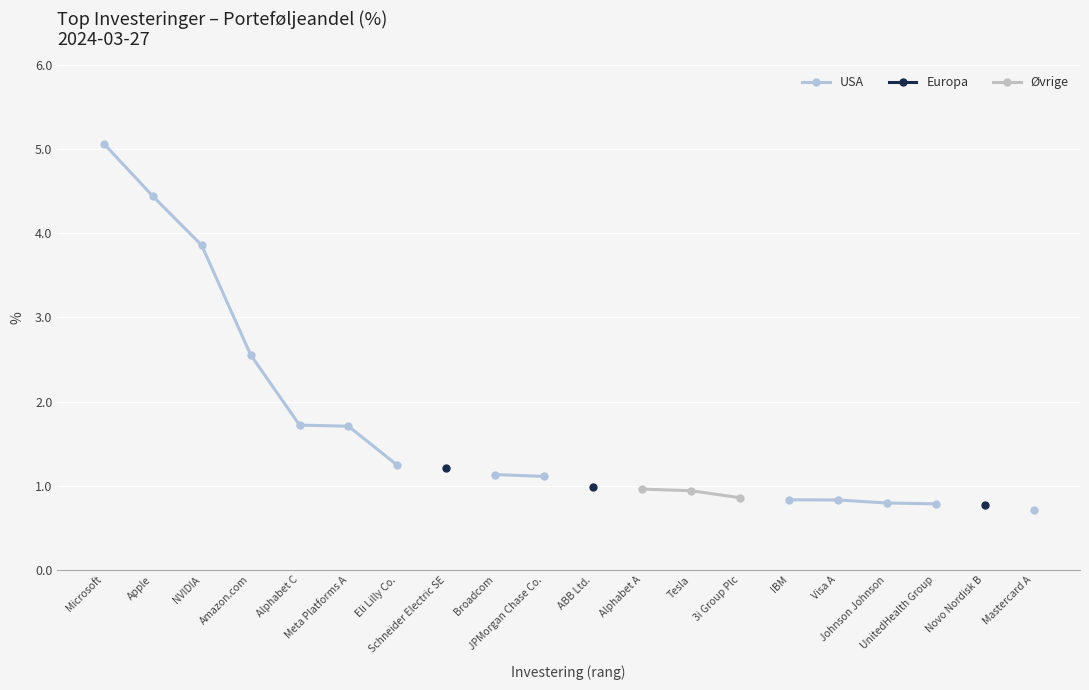

What is the label of the 10th point from the right?

ABB Ltd.